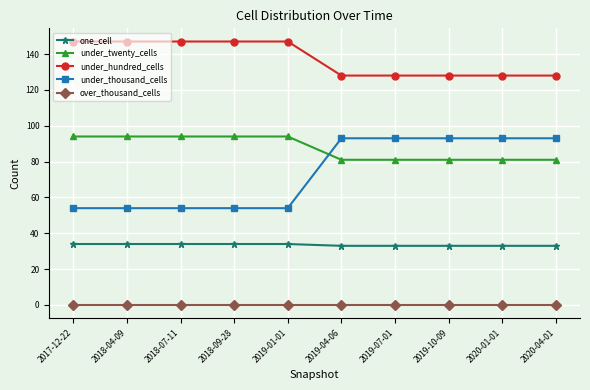

What is the difference between the highest and lowest values at 2019-10-09?

128